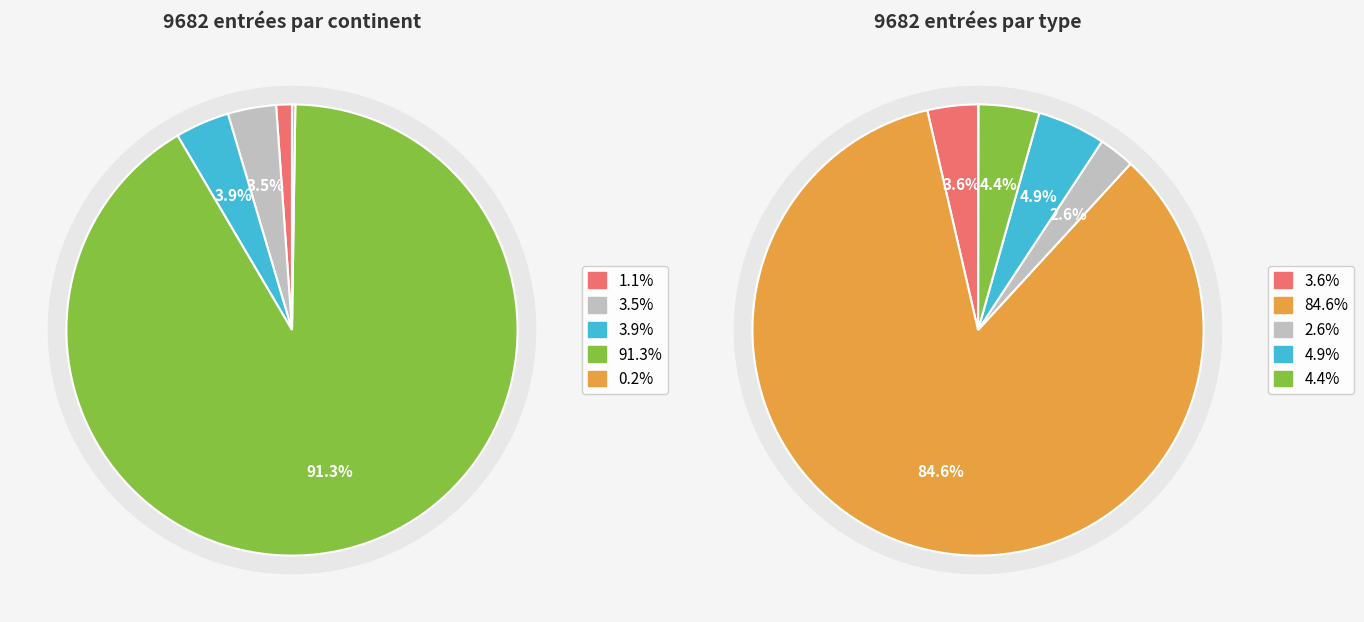

What percentage do Afrique and Amérique together represent?

4.6%